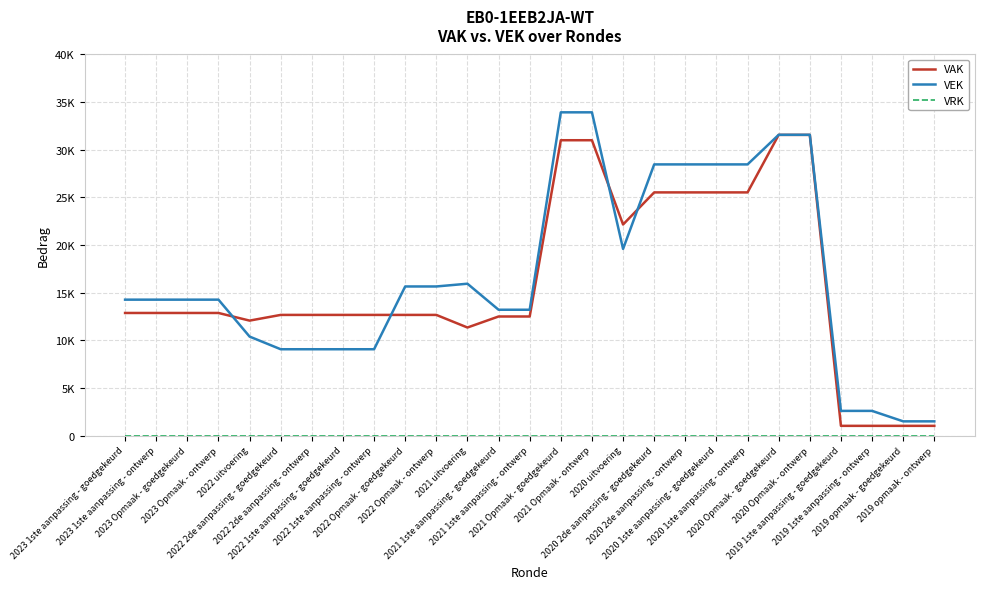

Where is VAK nearest to the value 16295?

2023 1ste aanpassing - goedgekeurd